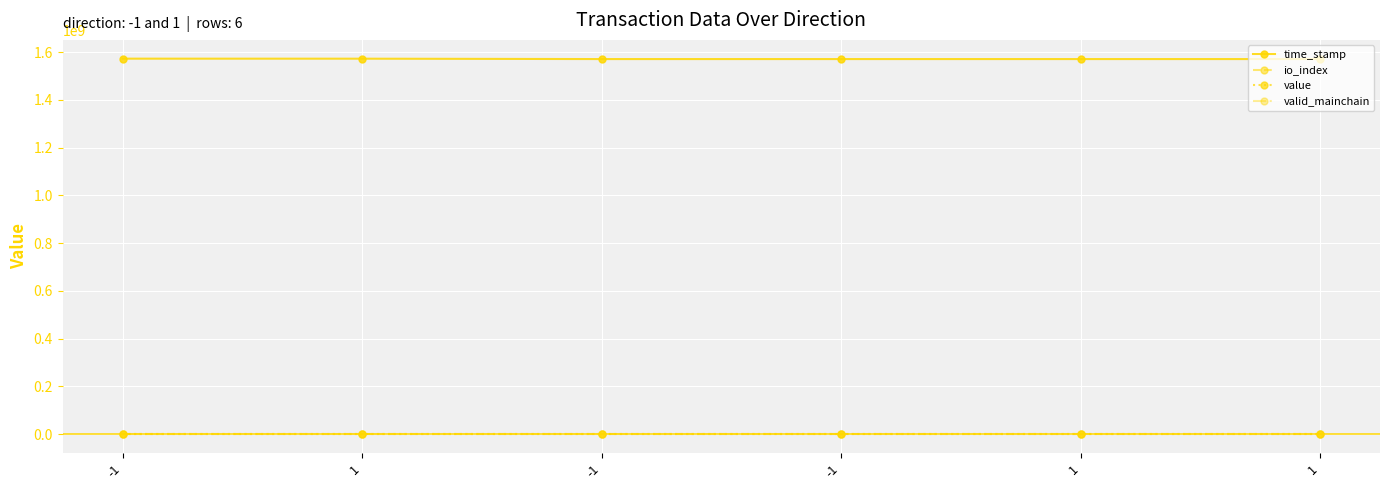

True or false: io_index has more than 2 points higher than both neighbors.

False